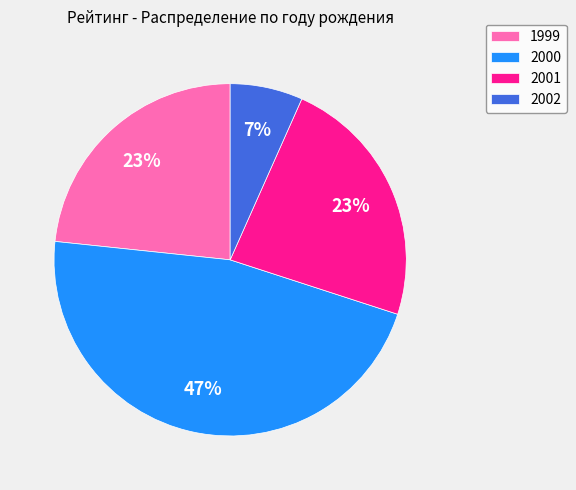

What percentage is the 2000 slice, to the nearest percent?

47%